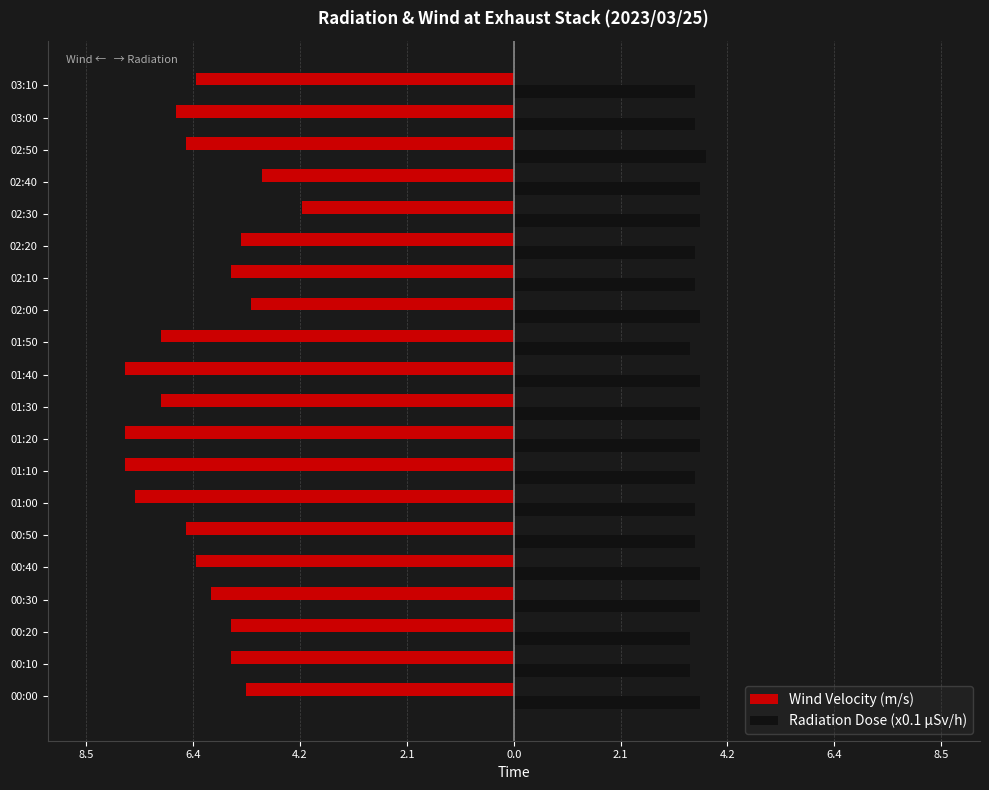

What is the sum of all Wind Velocity (m/s) values?

-124.8